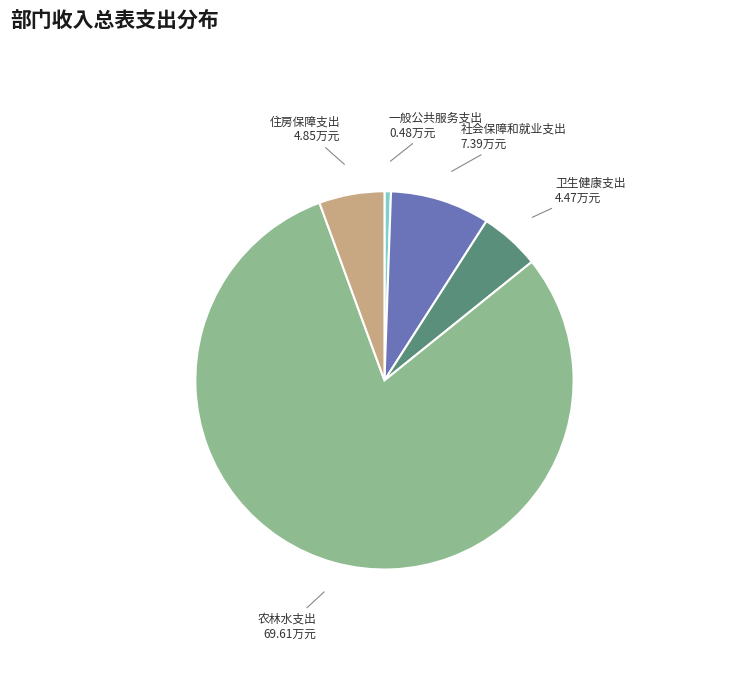

What is the smallest slice in the pie chart?

一般公共服务支出